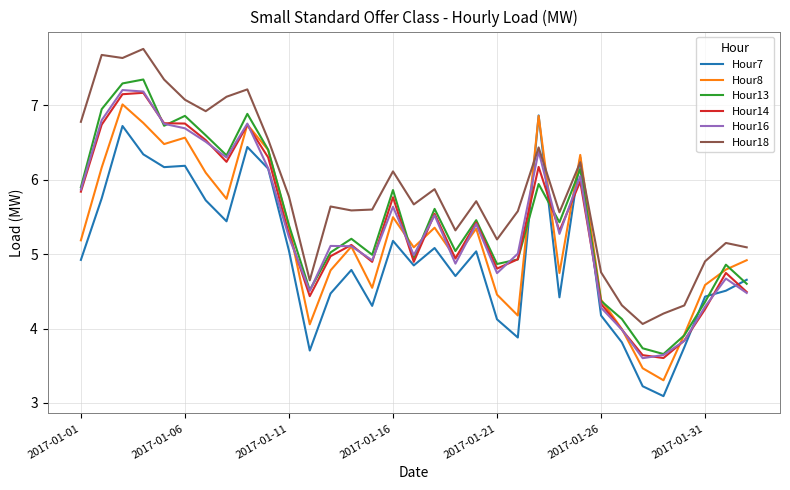

What is the minimum value for Hour13?

3.7